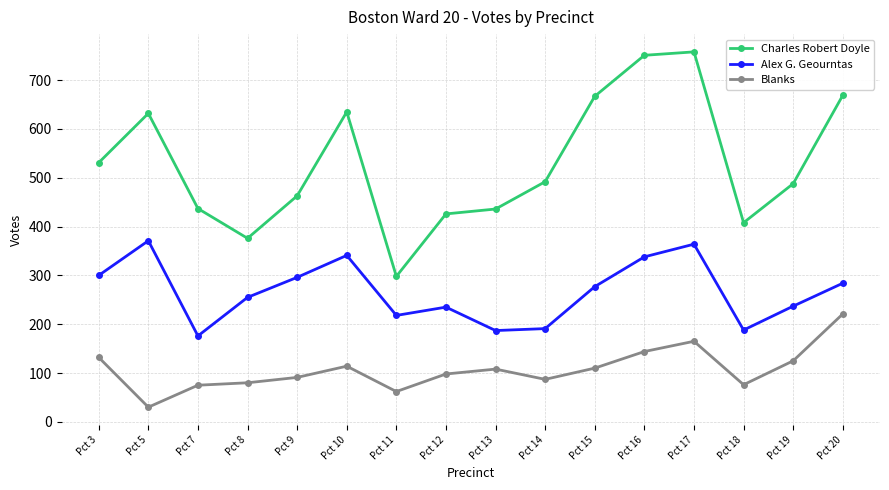

True or false: Charles Robert Doyle and Blanks cross at least once.

False